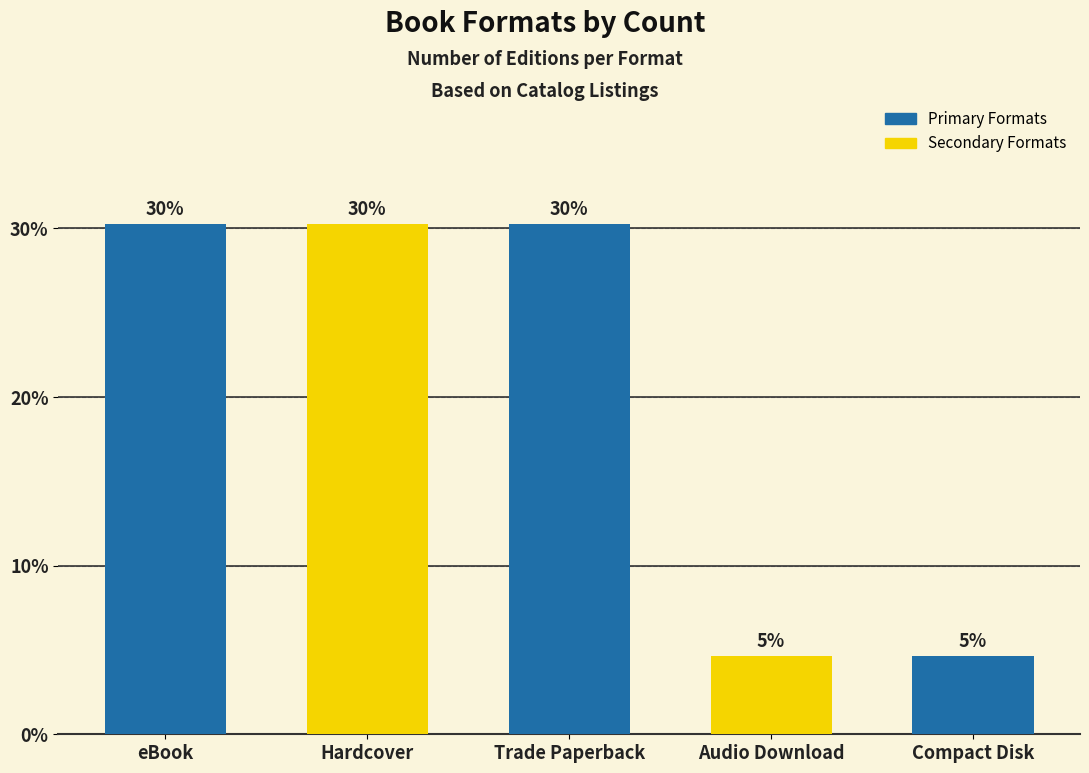

Approximately how many times larger is the value at Trade Paperback compared to Hardcover?

1.0